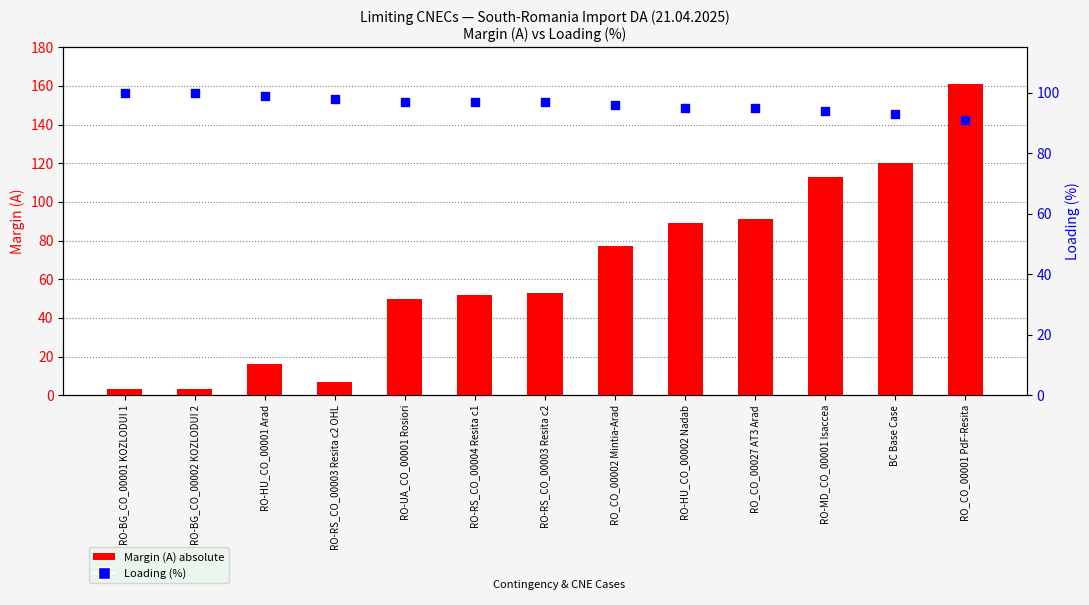

What are all the series names shown in the legend?

Margin (A) absolute, Loading (%)